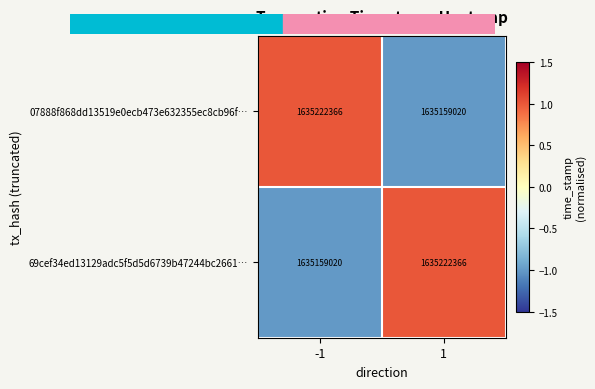

At -1, list the series in order from largest to smallest.

07888f868dd13519e0ecb473e632355ec8cb96f…, 69cef34ed13129adc5f5d5d6739b47244bc2661…